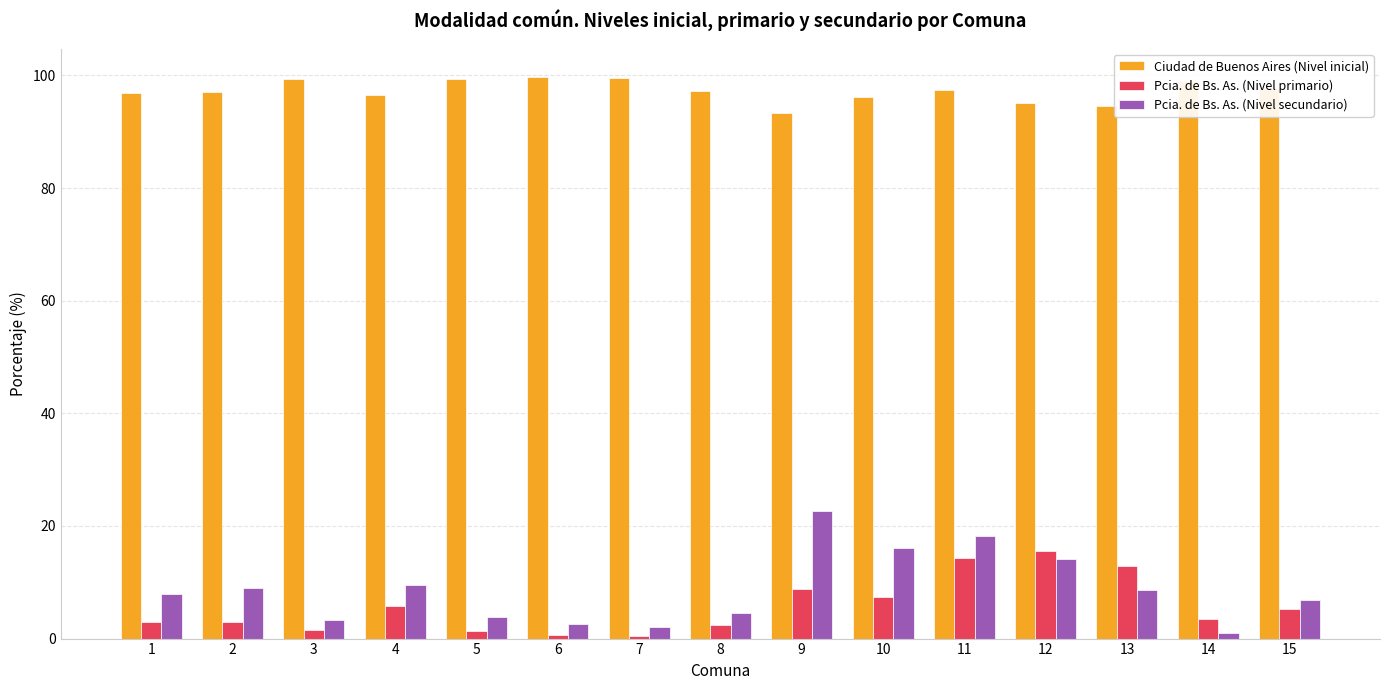

What is the greatest value displayed?

99.7